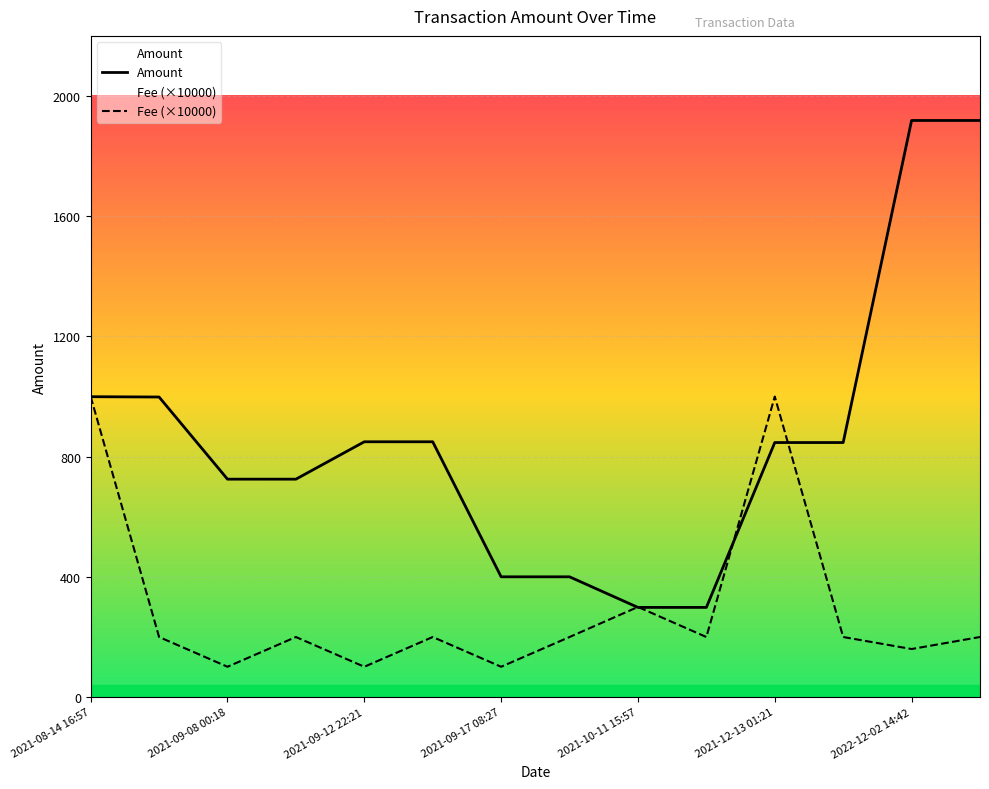

Reading right to left, transcribe all the data shown in this chart.

Amount: 1918.6	1918.6	847.0	847.0	298.5	298.5	400.3	400.3	849.6	849.6	725.1	725.2	998.5	999.5
Fee (×10000): 200.0	160.0	200.0	1000.0	200.0	300.0	200.0	101.0	200.0	101.0	200.0	101.0	200.0	1000.0